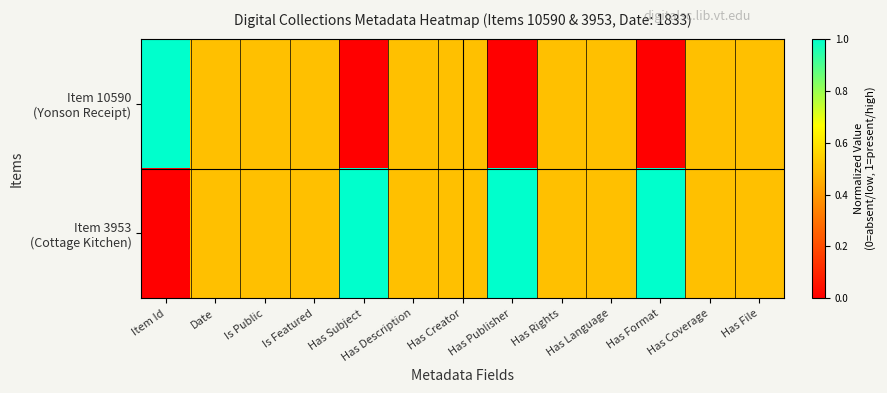

At which category is the sum across all series the highest?

Item Id